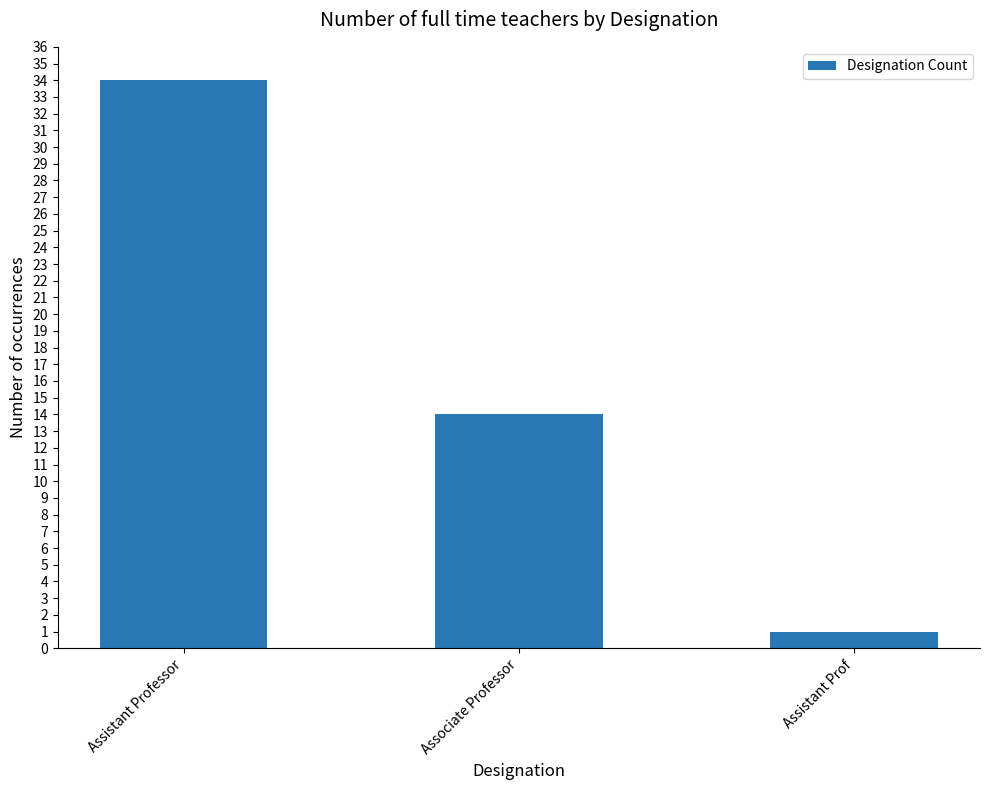

The value at Associate Professor is 14. True or false?

True